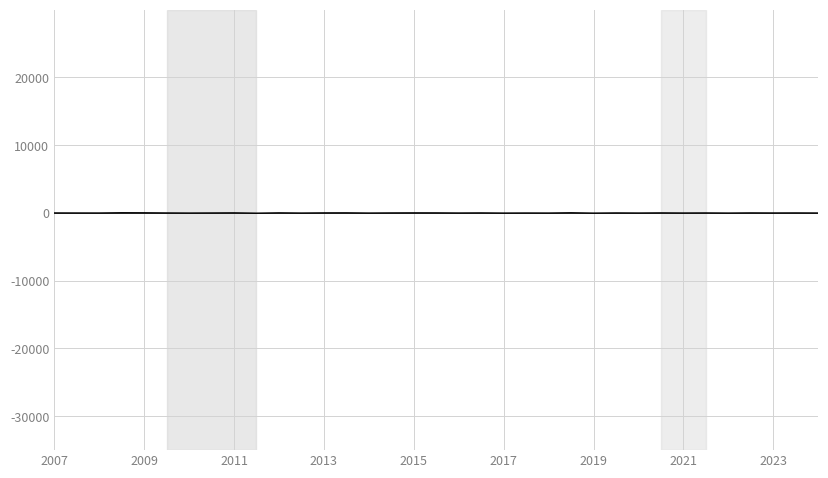

How many lines are shown in the chart?

1